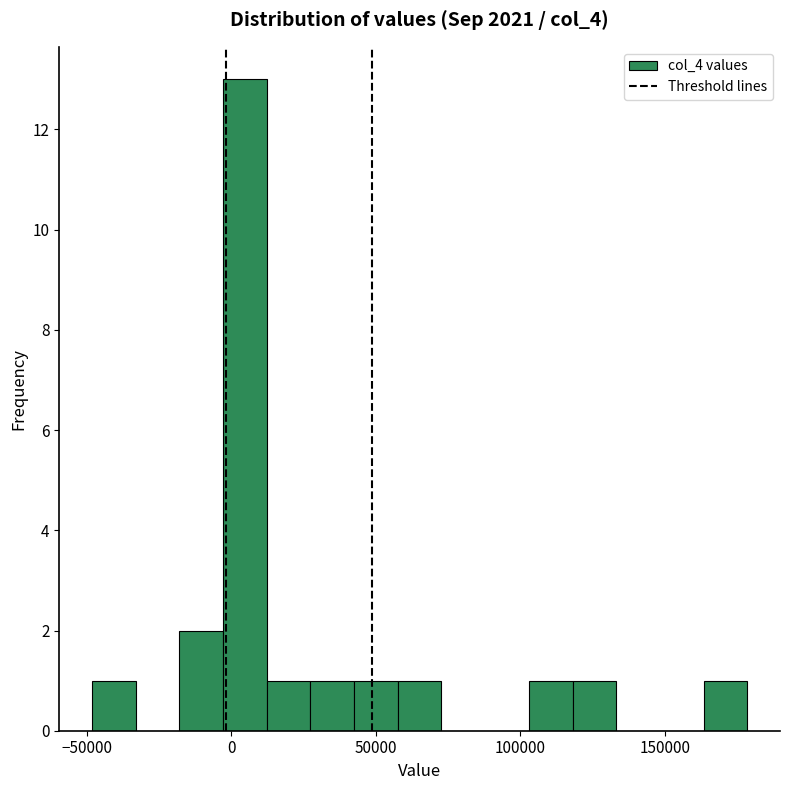

Around what value on the x-axis is the tallest bar? Give the approximate position of its centre, as read against the axis.

5000